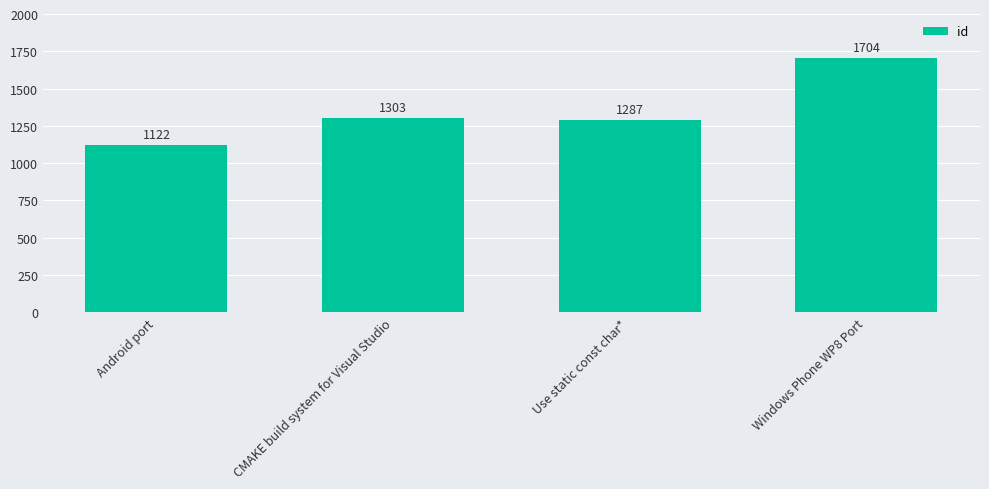

True or false: the data shows 510 at CMAKE build system for Visual Studio.

False